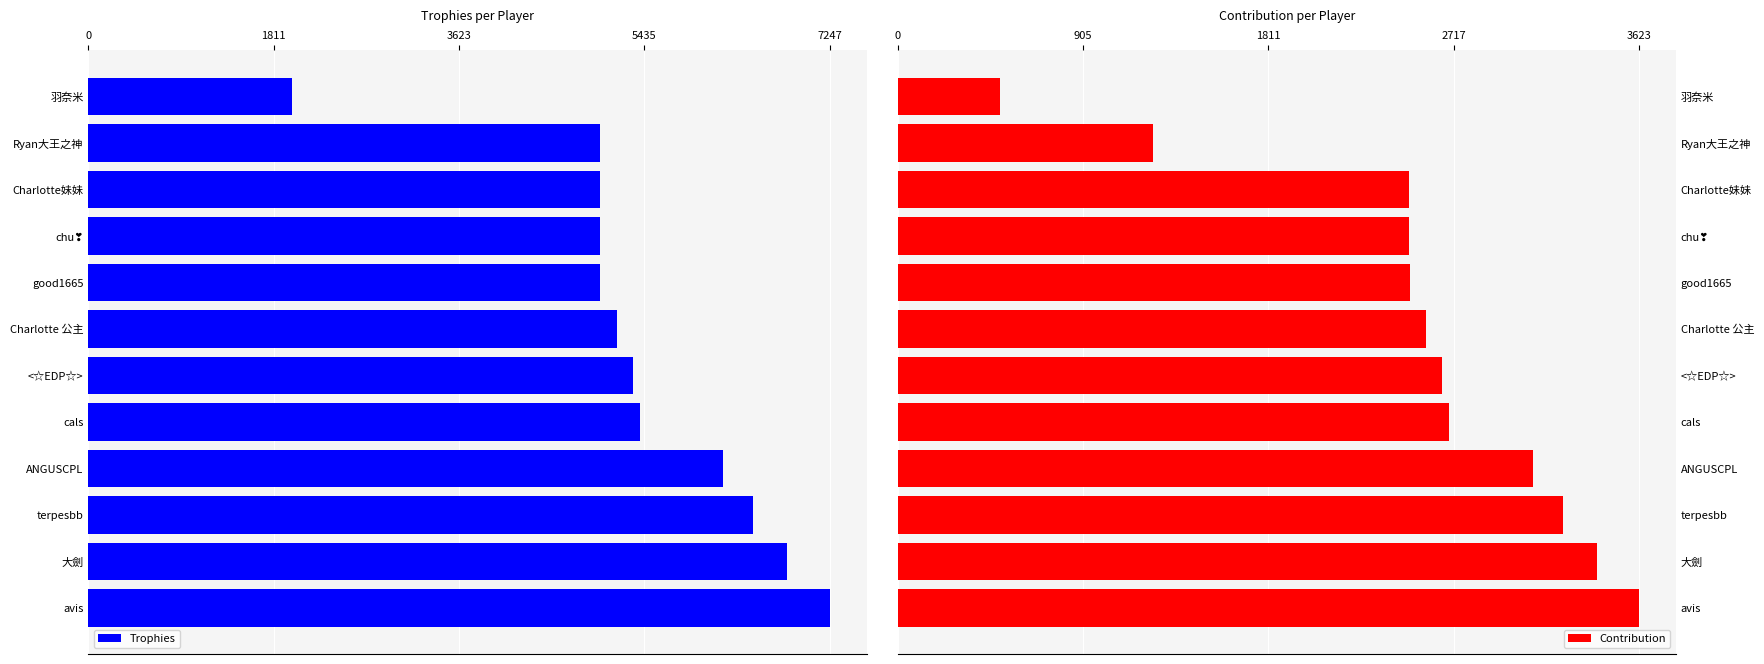

Which category has the lowest value in the Contribution series?

羽奈米